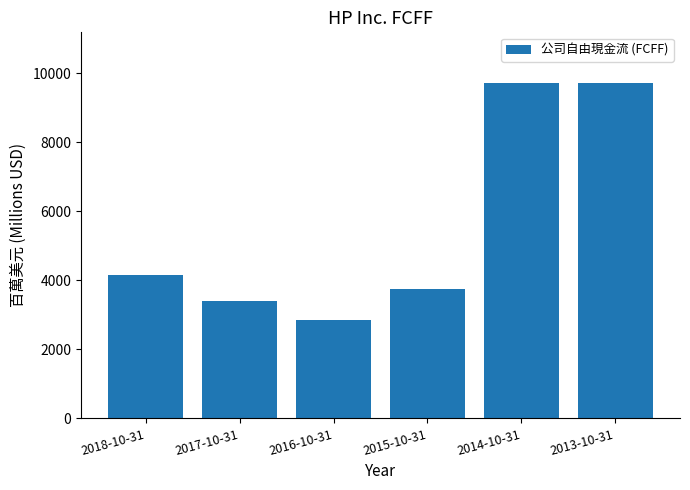

Count the number of categories in the chart.

6